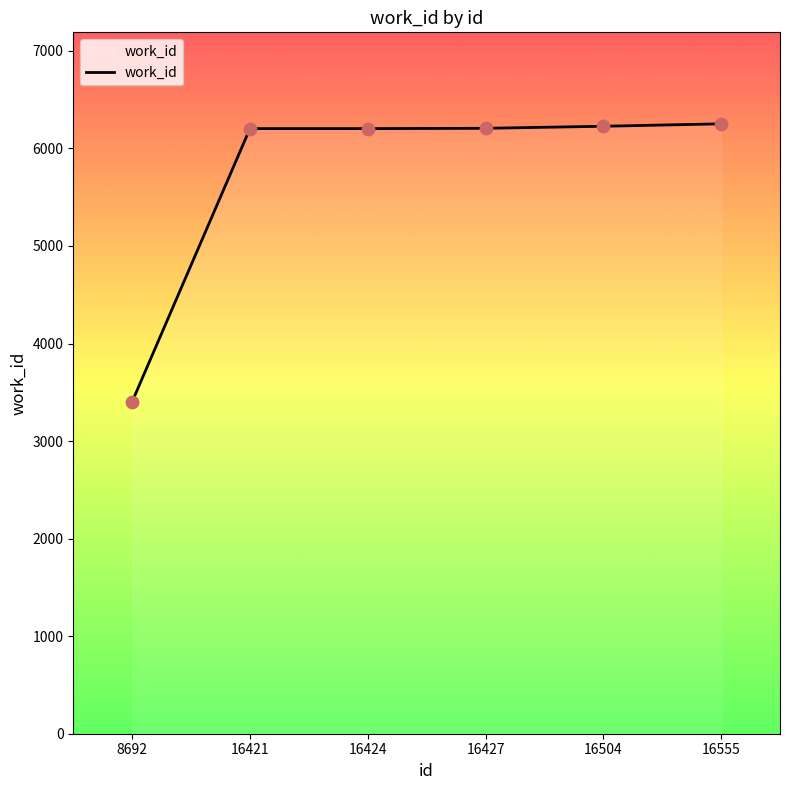

What is the change in value from 8692 to 16555?

+2848